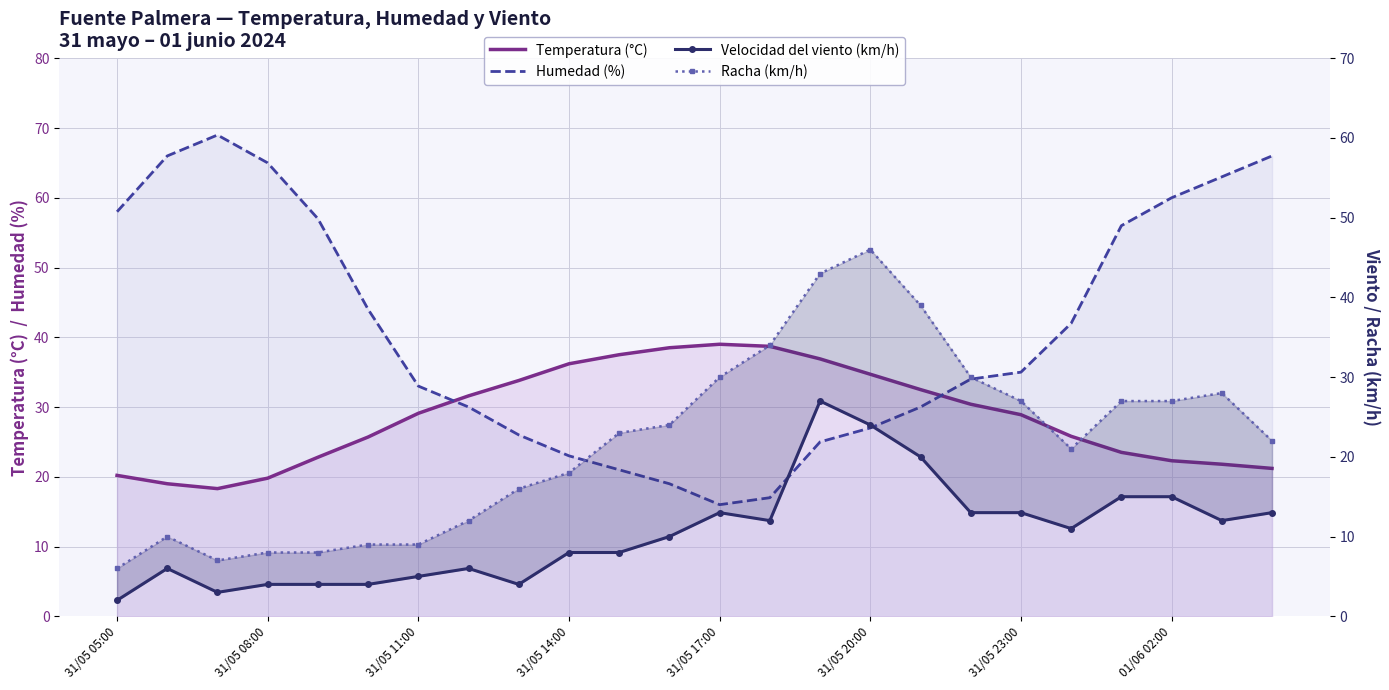

Which series has the largest range (max minus min)?

Humedad (%)